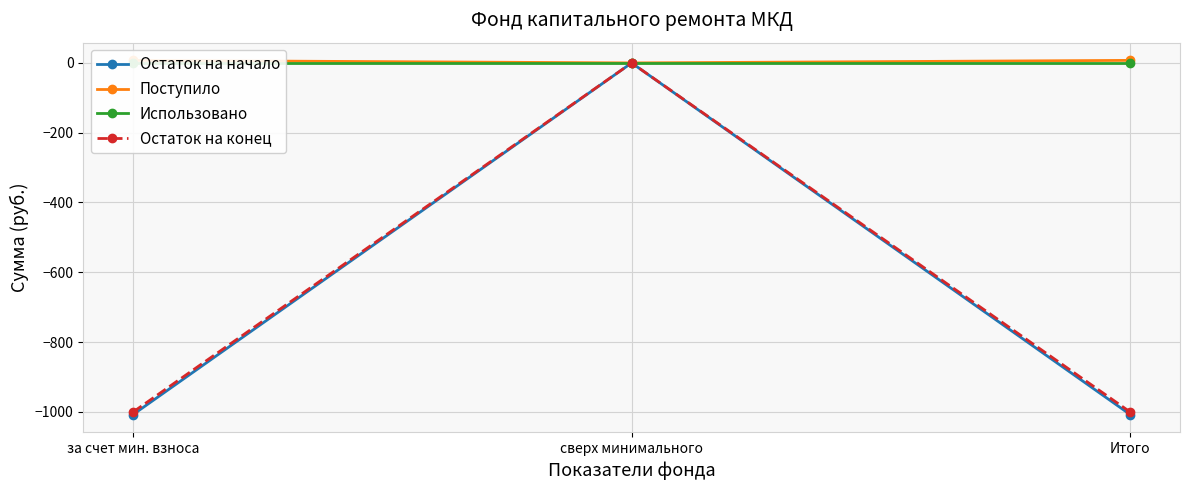

How many values in the Поступило series are below 7?

1